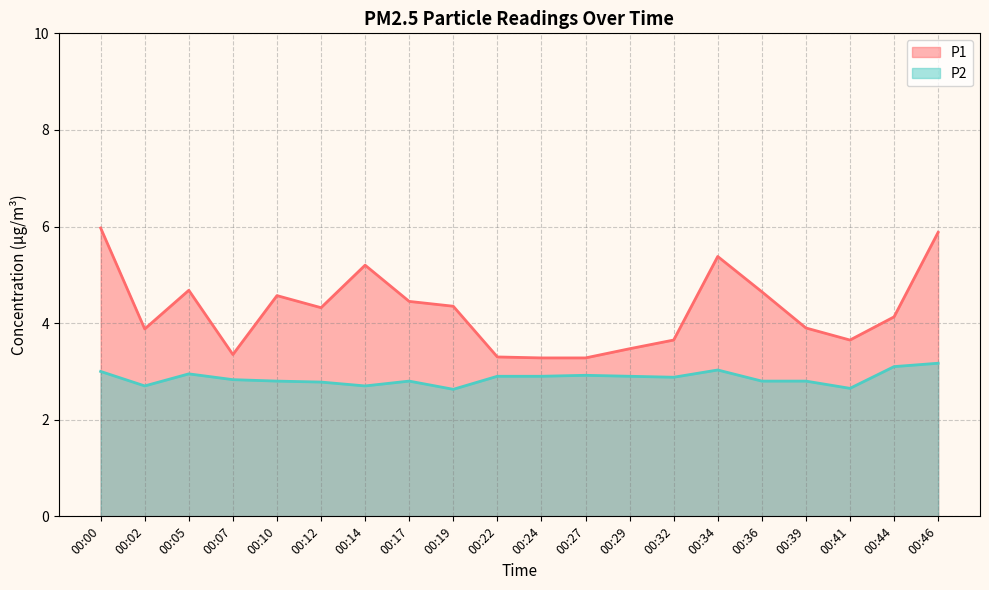

True or false: P1 has a value of 6.4 at 00:36.

False